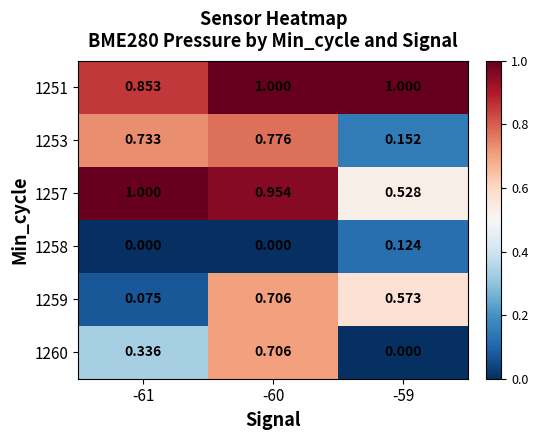

Is the value of 1257 at -60 greater than the value of 1251 at -61?

Yes